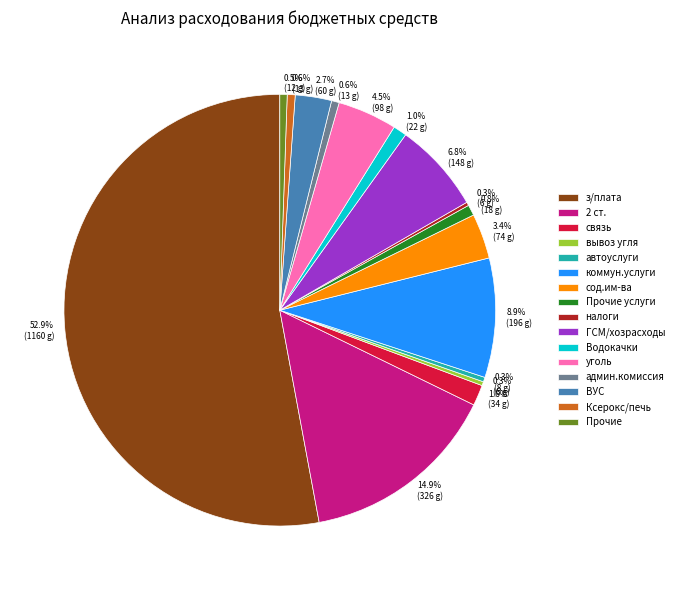

The ГСМ/хозрасходы slice represents 7% of the pie. True or false?

True